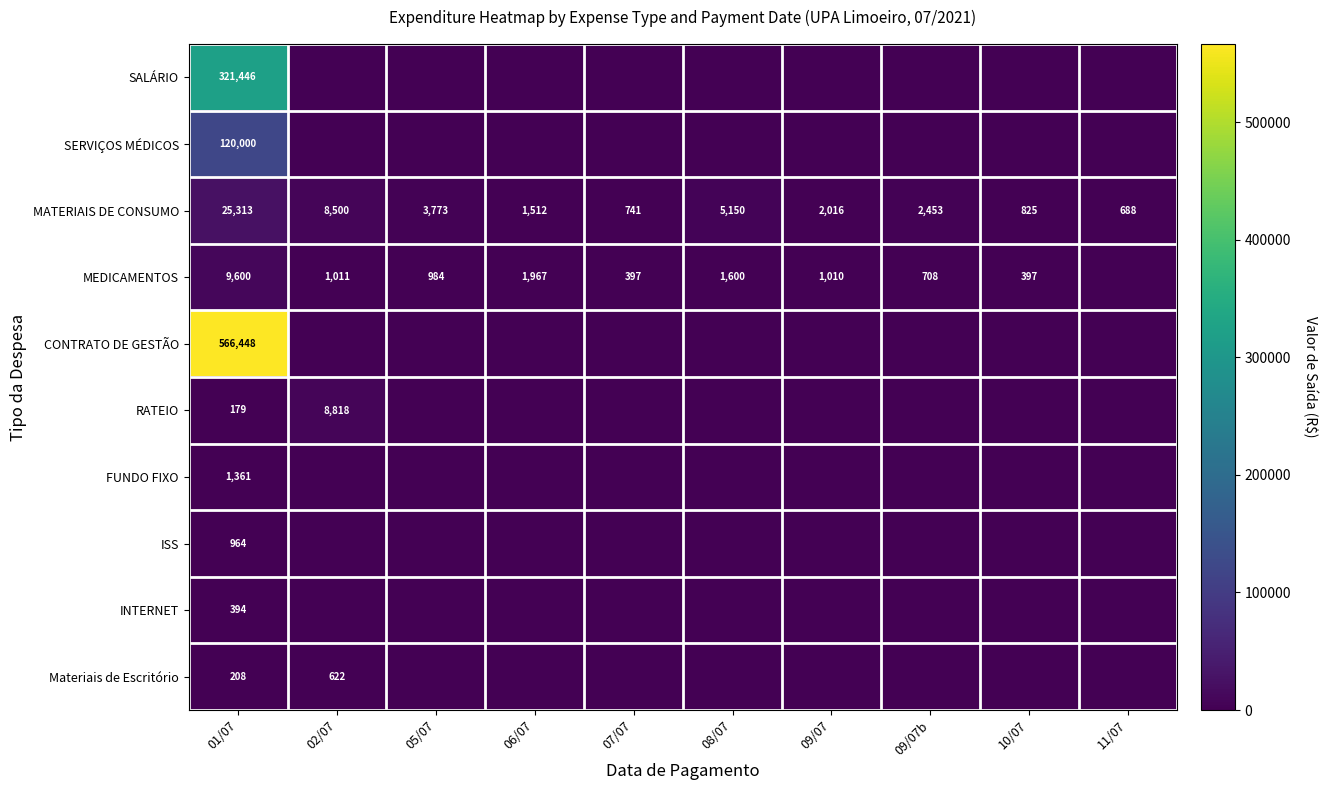

Between 10/07 and 02/07, which is larger?

10/07